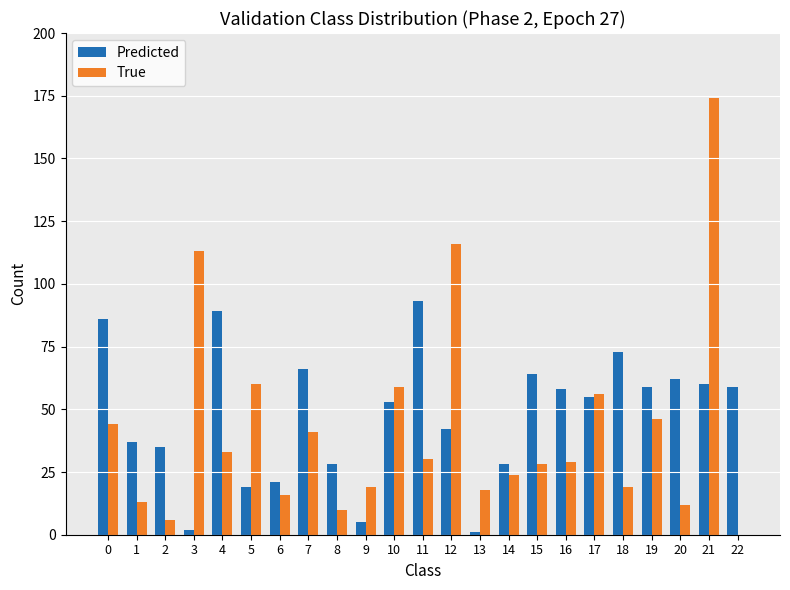

What is the sum of the Predicted values at 20 and 15?

126